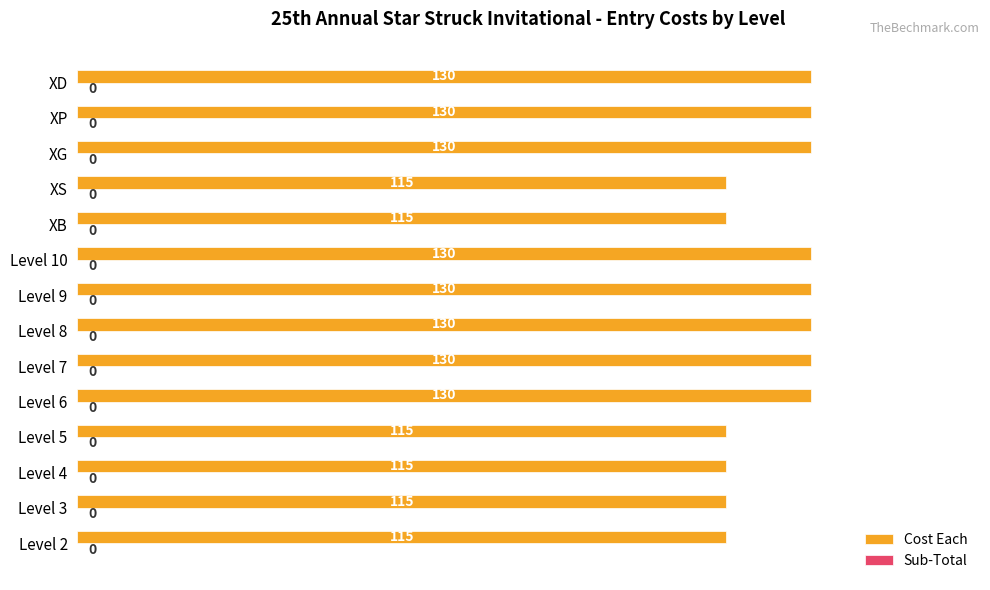

Approximately how many times larger is the value at Level 9 compared to XB?

1.1